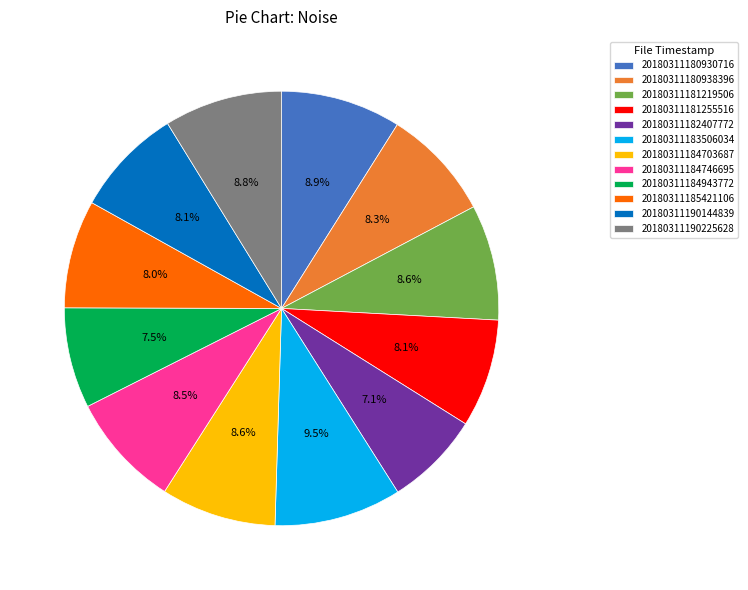

Do 20180311181255516 and 20180311181219506 together represent more than half of the pie?

No